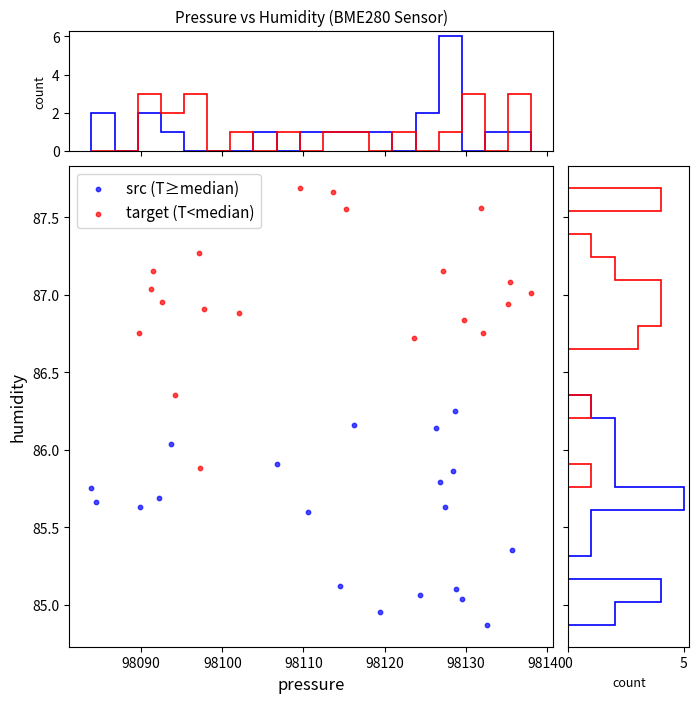

Which series reaches the minimum Y coordinate?

src (T≥median)